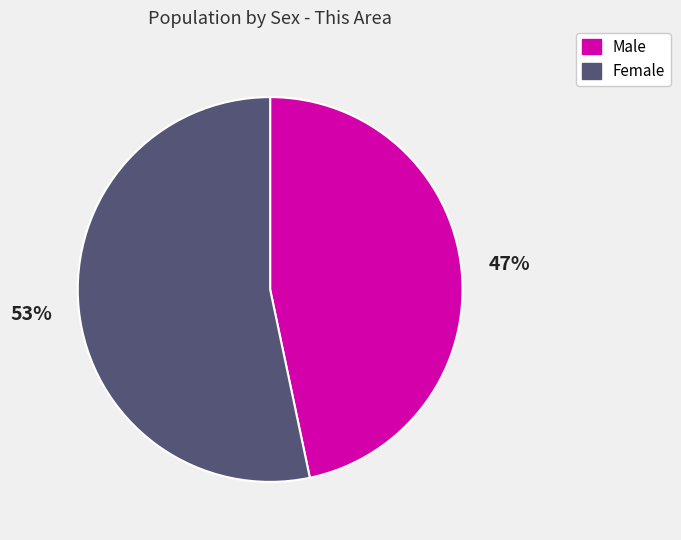

Rank the categories by value from lowest to highest.

Male, Female